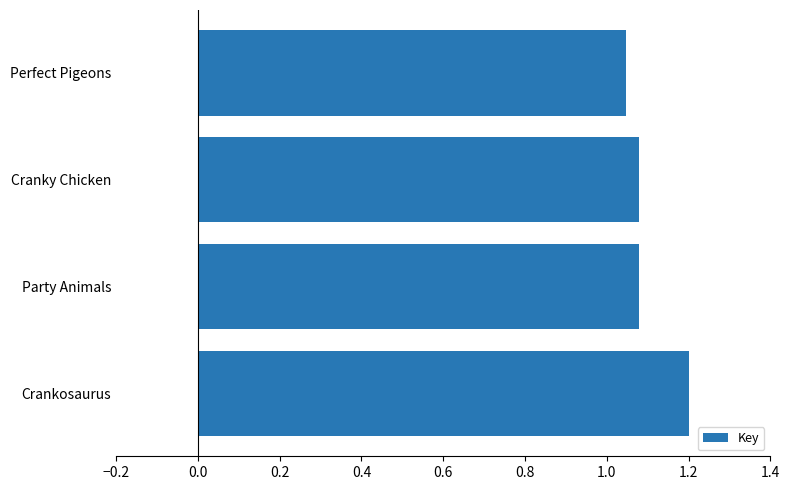

What is the difference between the maximum and minimum values?

0.2